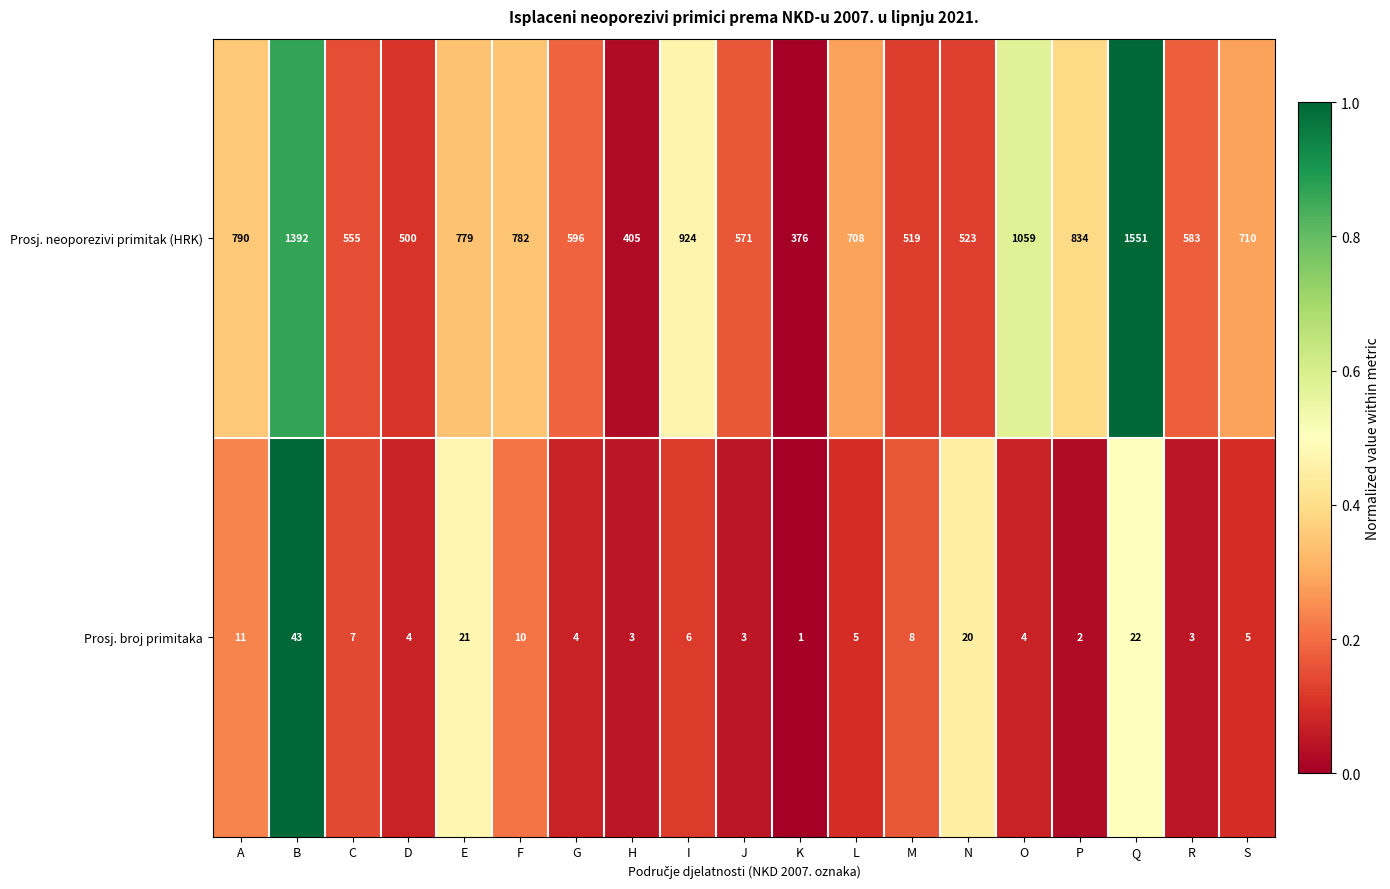

What is the total value across all series at S?

715